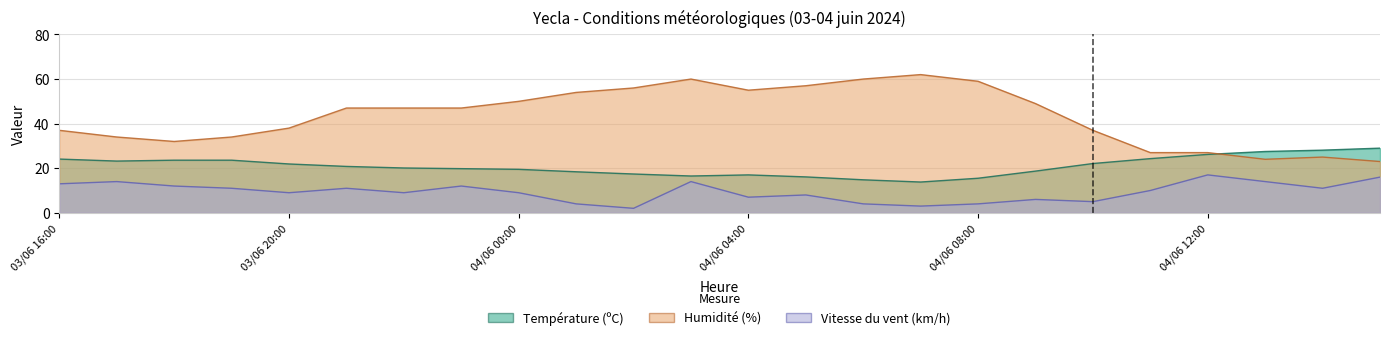

What are all the series names shown in the legend?

Température (ºC), Humidité (%), Vitesse du vent (km/h)